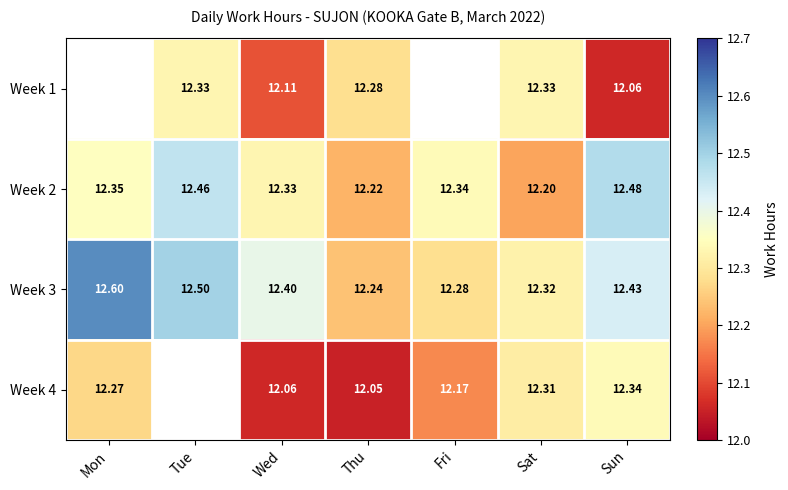

The Week 1 series shows 8.4 at Sun. True or false?

False